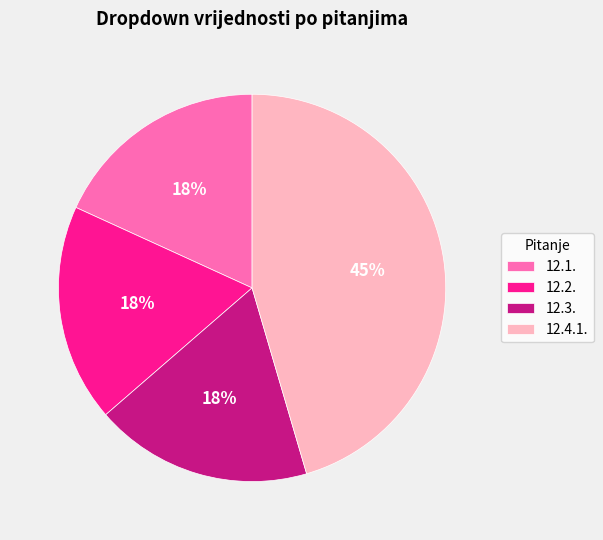

To the nearest percent, what is the difference between the largest and smallest slice percentages?

27%